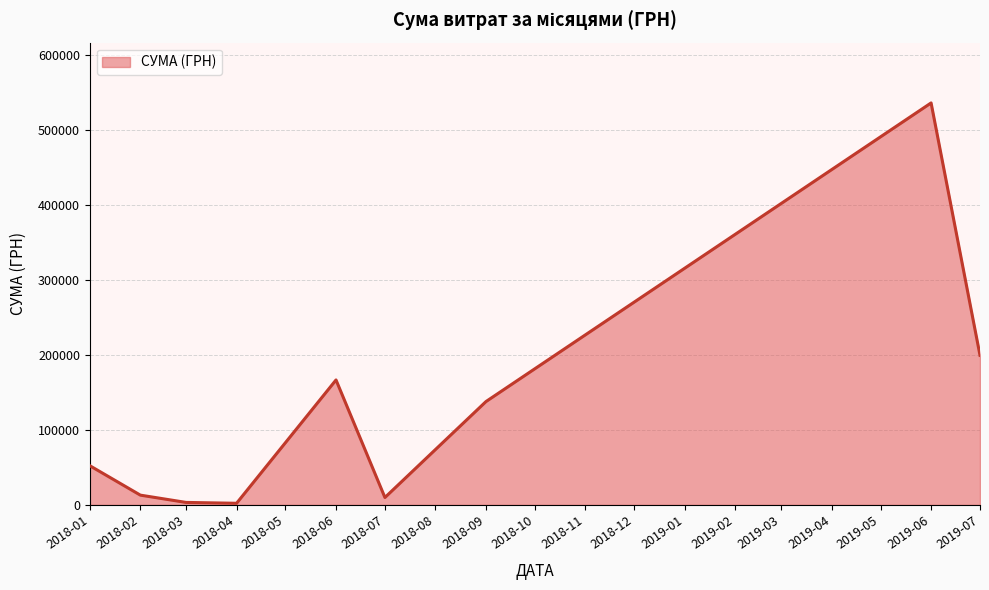

What is the difference between the maximum and minimum values?

534406.8